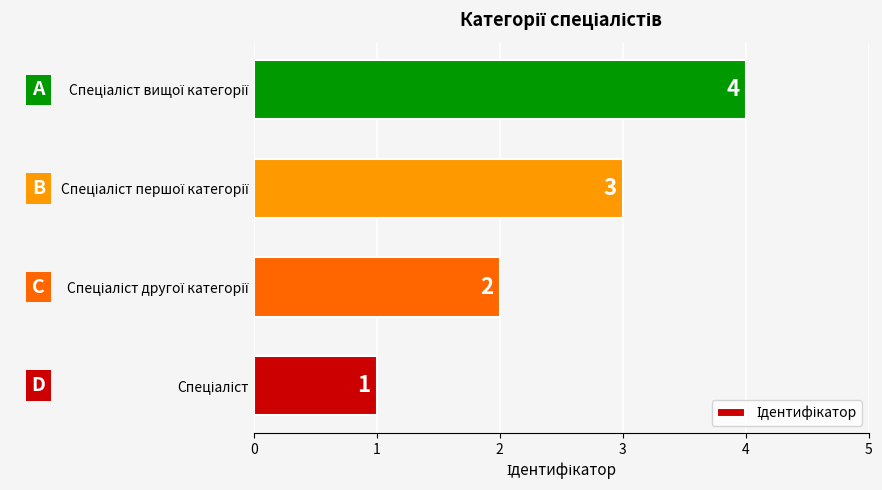

What is the maximum value shown in the chart?

4